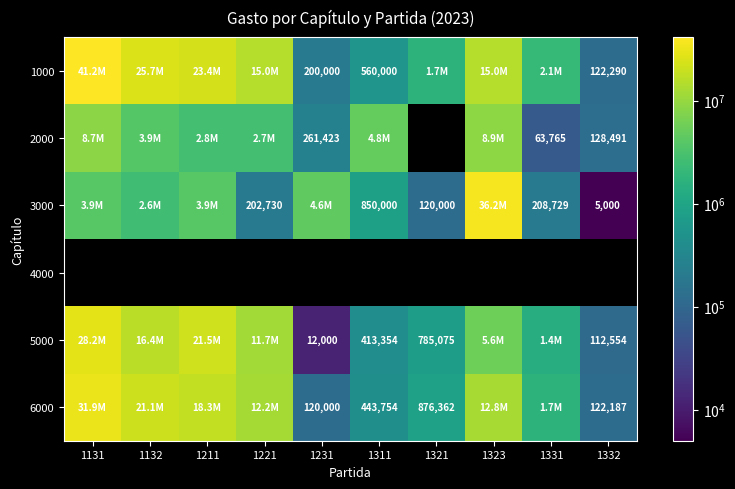

The value of 2000 at 1331 is 63765. True or false?

True